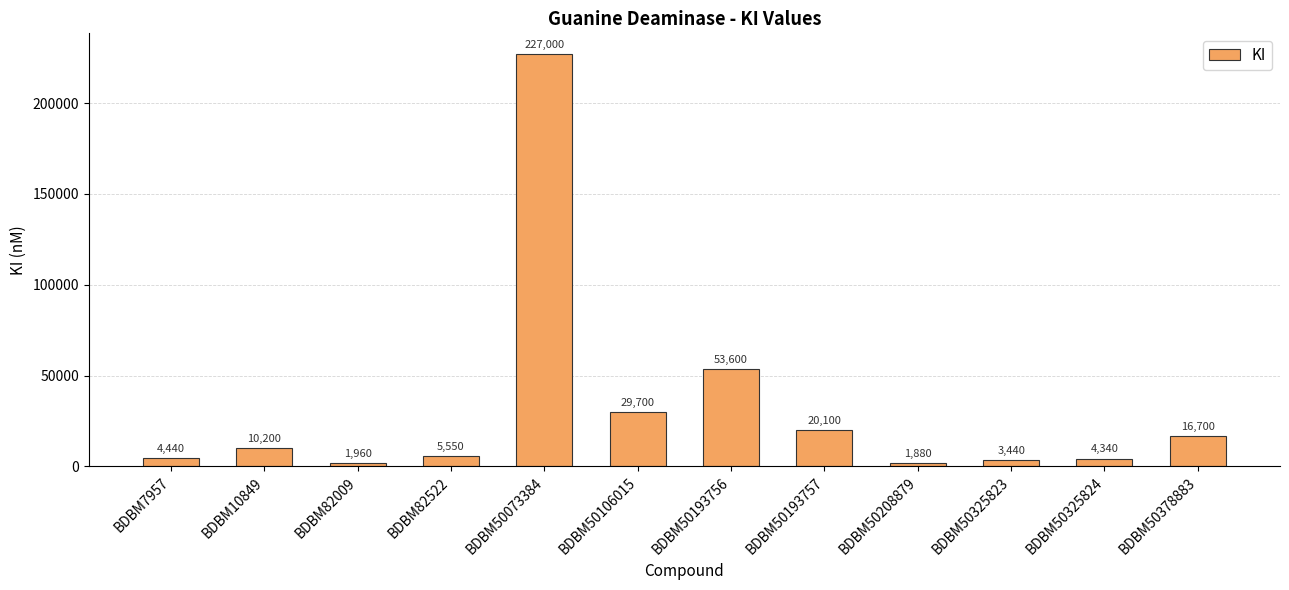

Does the chart contain stacked bars?

No